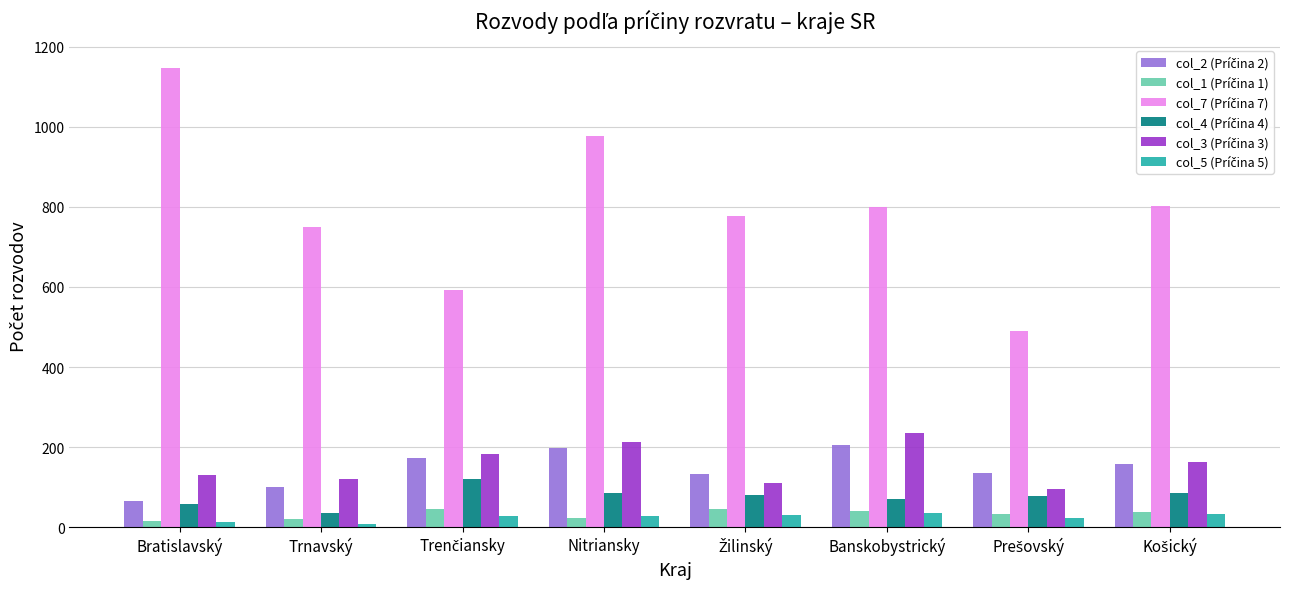

At how many categories does at least one series exceed 341?

8